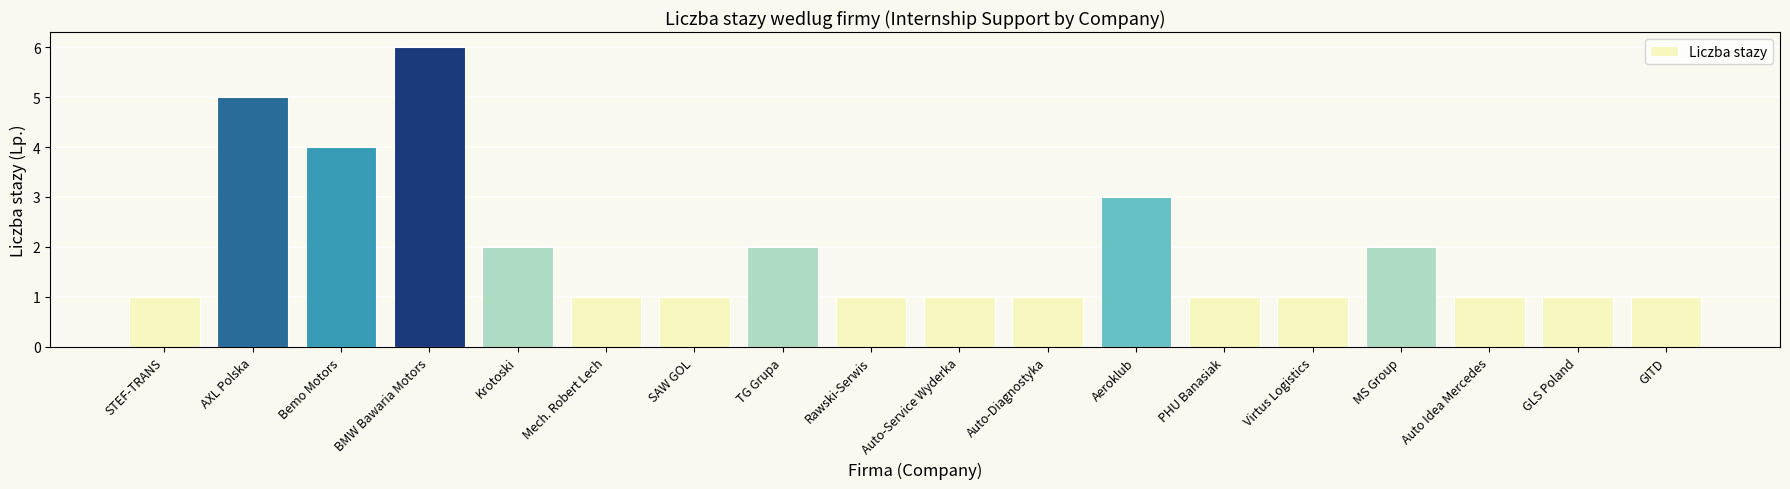

Between AXL Polska and MS Group, which is larger?

AXL Polska